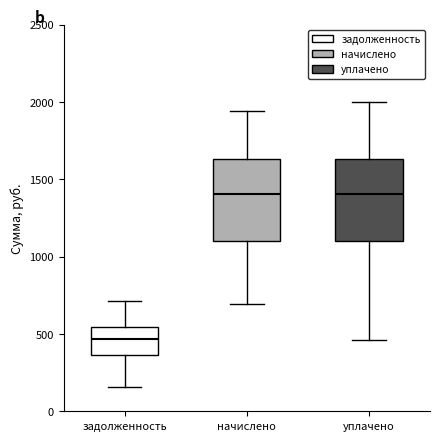

Reading left to right, read every box against the y-axis: the position of its median line, the range the box covers, and the ends of its whiskers. The values are not printed on the chart, so give them approximately, as read against the axis.

задолженность: median 450, box 350 to 550, whiskers 150 to 700
начислено: median 1400, box 1100 to 1650, whiskers 700 to 1950
уплачено: median 1400, box 1100 to 1650, whiskers 450 to 2000